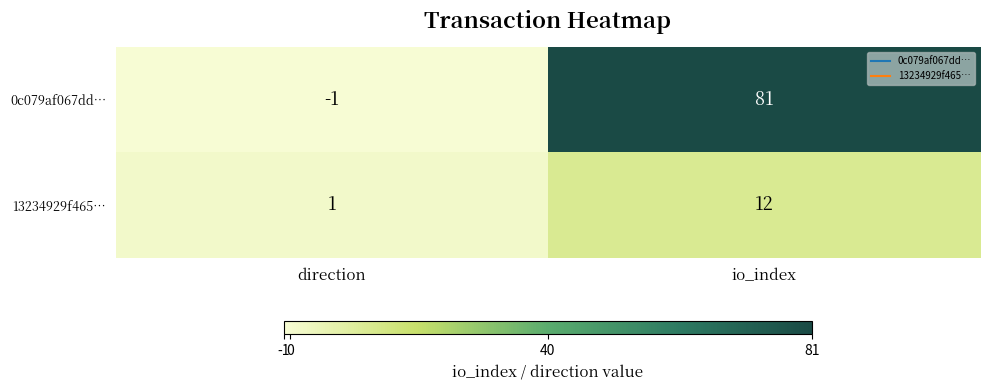

The value of 13234929f465… at direction is 1. True or false?

True